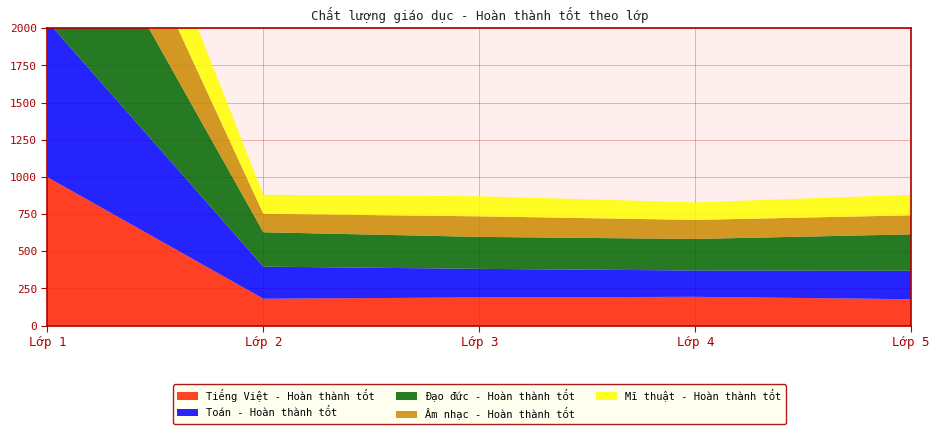

Reading right to left, what are all the values shown in this chart?

Tiếng Việt - Hoàn thành tốt: 178	194	190	181	998
Toán - Hoàn thành tốt: 191	177	192	216	1048
Đạo đức - Hoàn thành tốt: 245	212	215	231	1169
Âm nhạc - Hoàn thành tốt: 128	128	138	124	683
Mĩ thuật - Hoàn thành tốt: 138	118	135	128	674